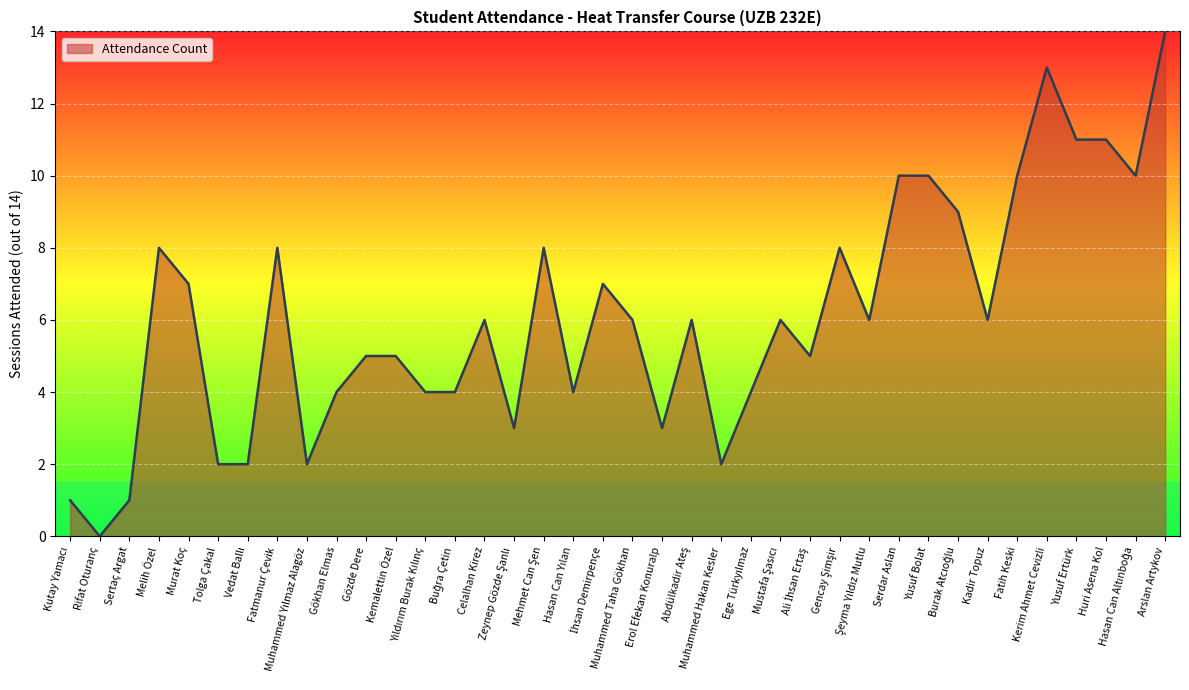

What is the greatest value displayed?

14